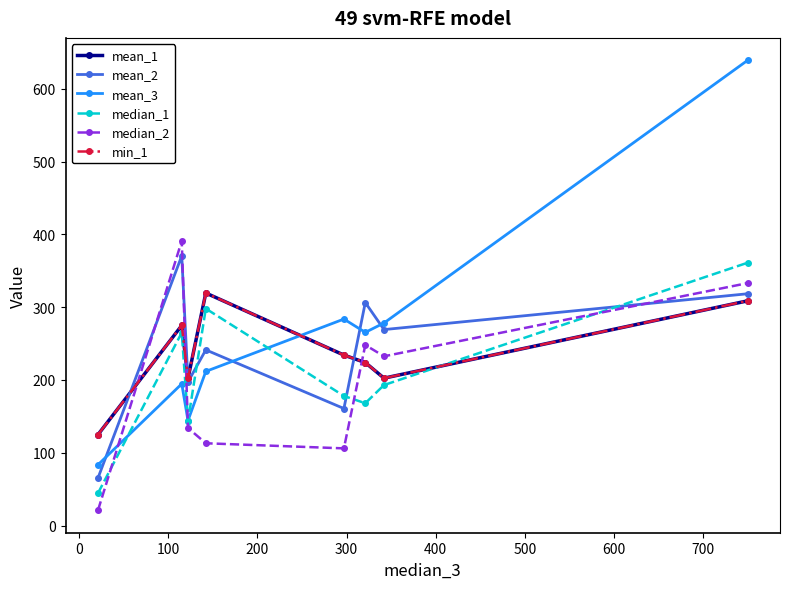

Does the chart have visible grid lines?

No